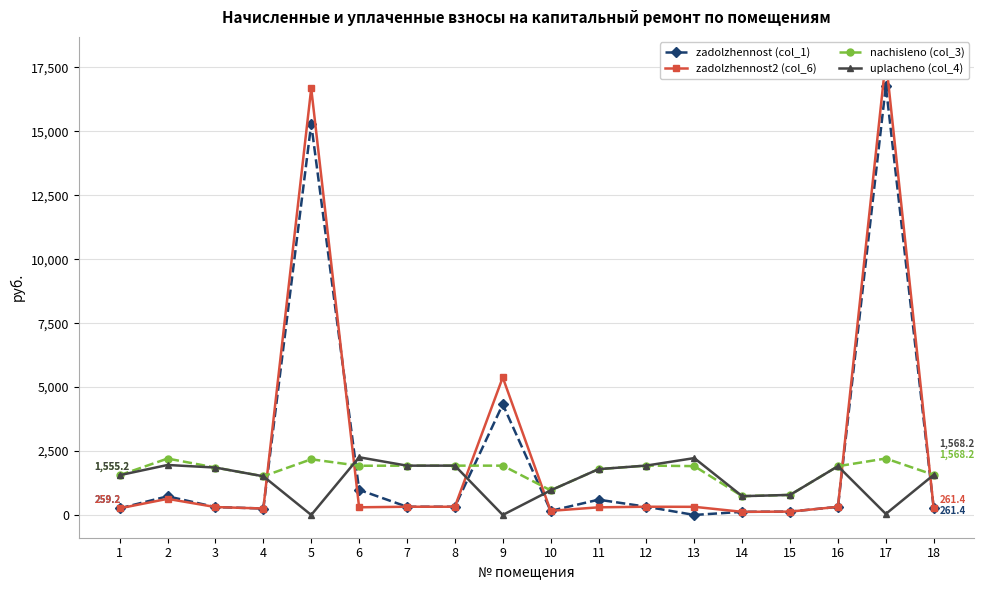

True or false: zadolzhennost2 (col_6) and uplacheno (col_4) cross at least once.

True